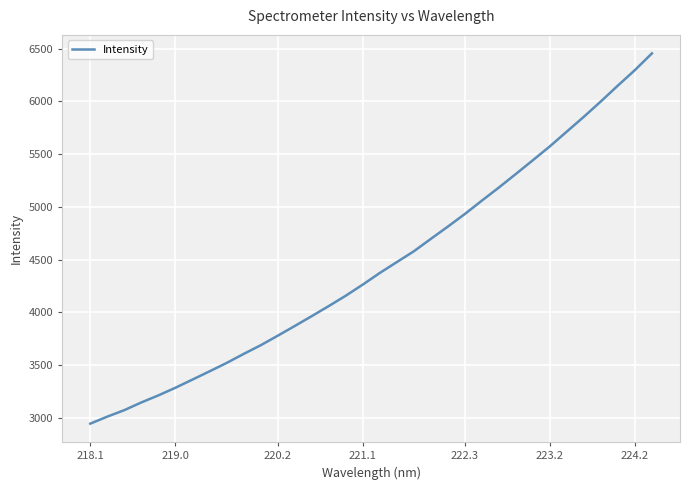

True or false: there are more than 0 points higher than both neighbors.

False